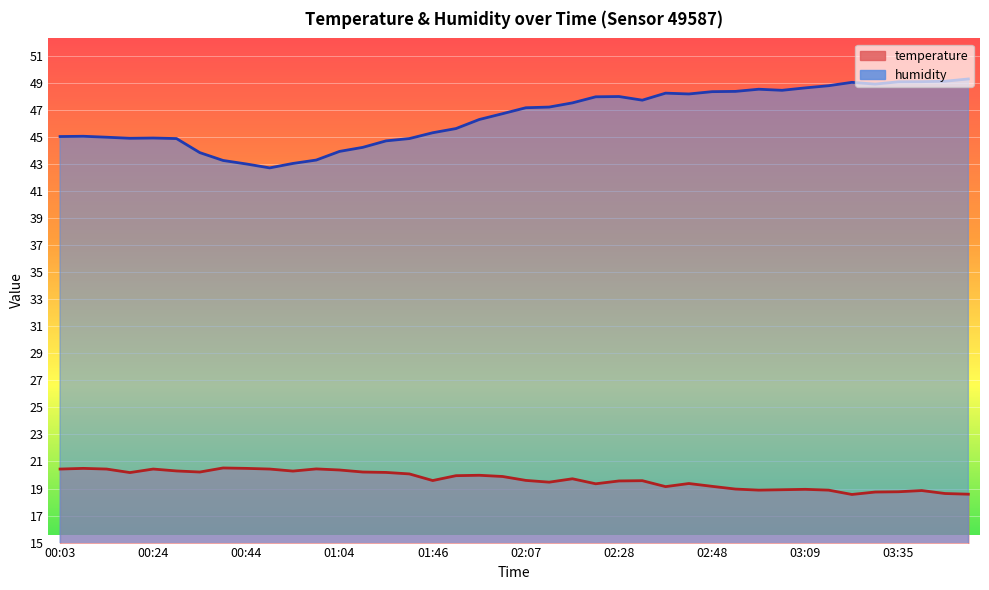

Which series has the widest spread of values?

humidity